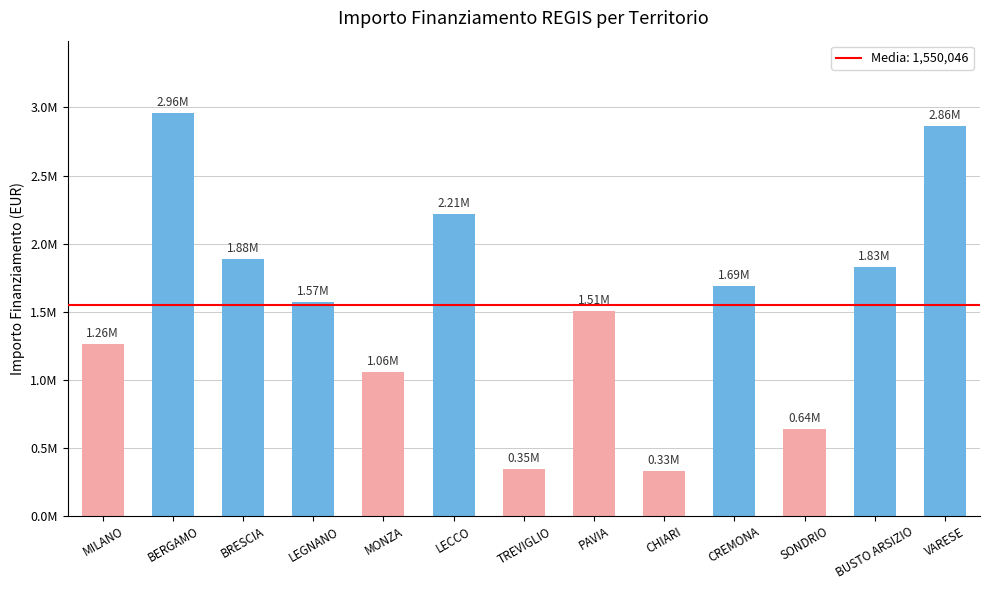

Approximately how many times larger is the value at CREMONA compared to VARESE?

0.6